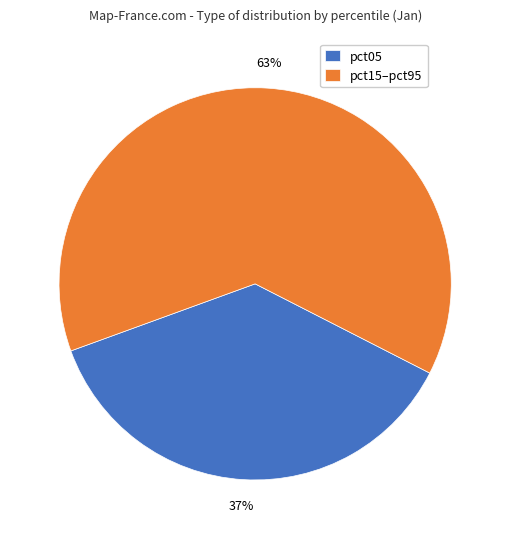

Is the sum of pct15–pct95 and pct05 greater than half?

Yes